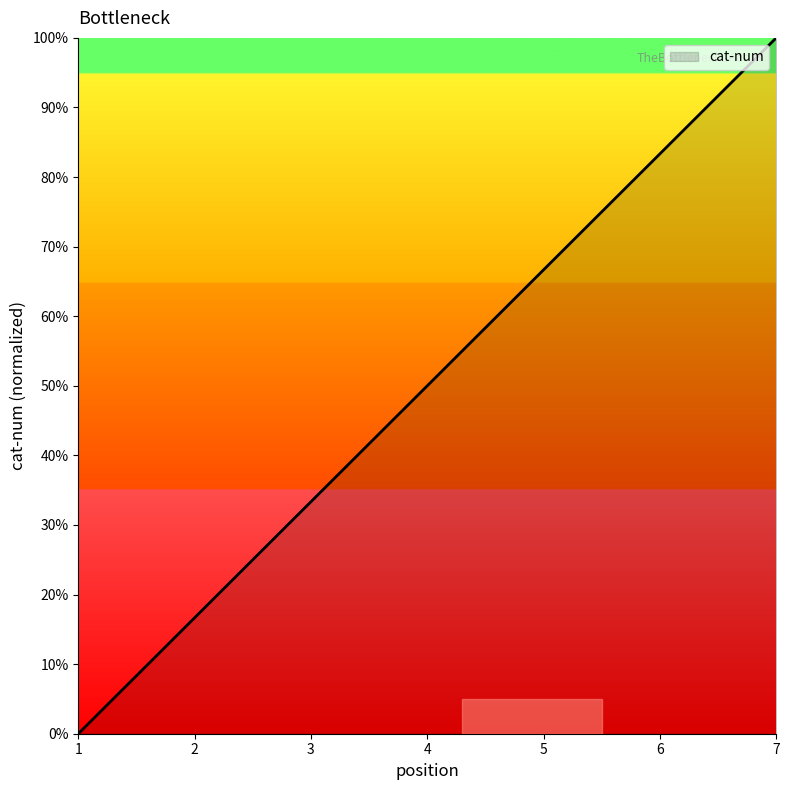

Reading left to right, extract all data points from this chart.

1=0.0	2=16.7	3=33.3	4=50.0	5=66.7	6=83.3	7=100.0